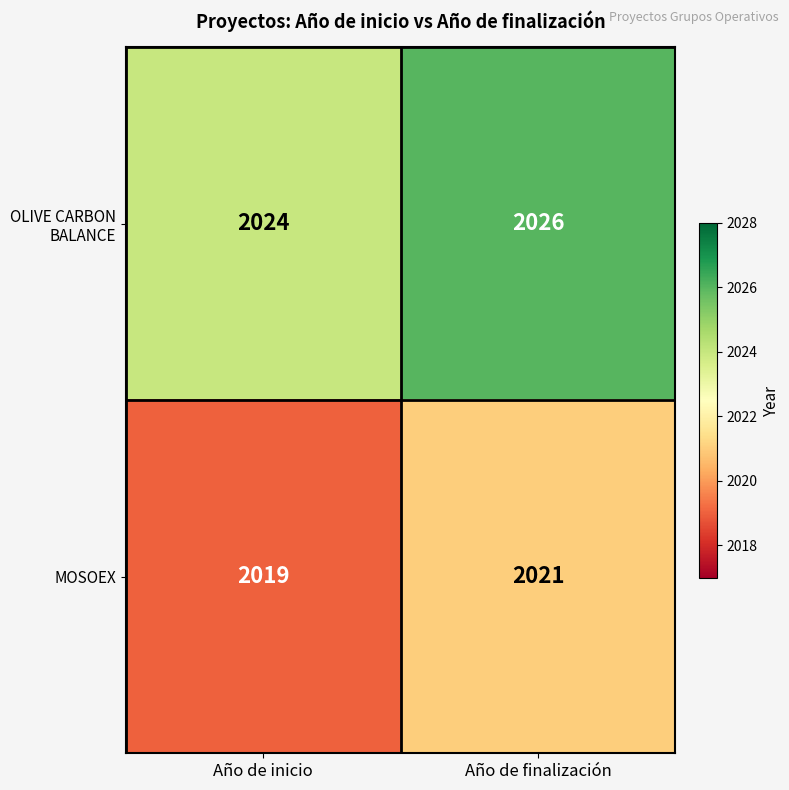

The value of MOSOEX at Año de inicio is 2019. True or false?

True